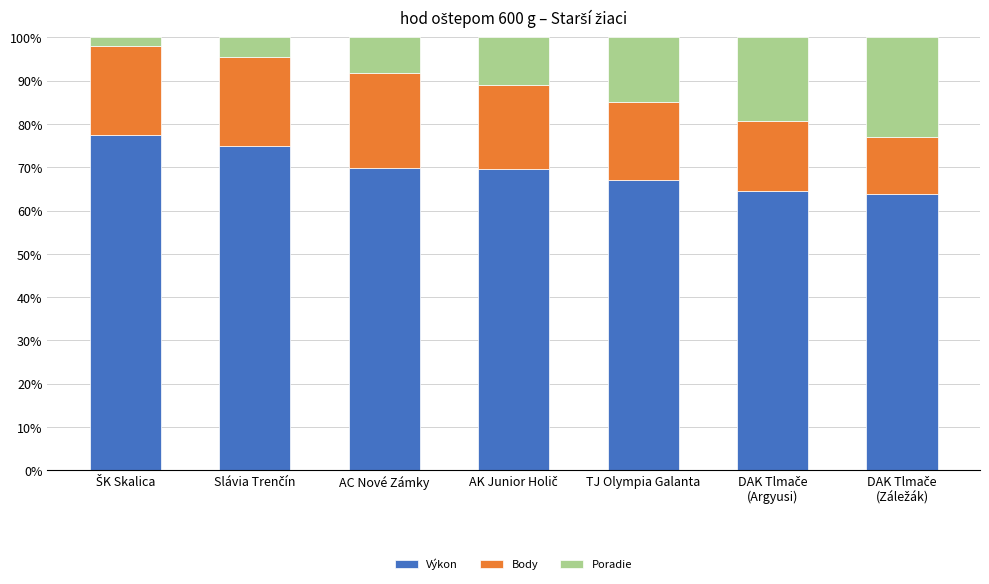

What is the maximum value for Výkon?

77.5